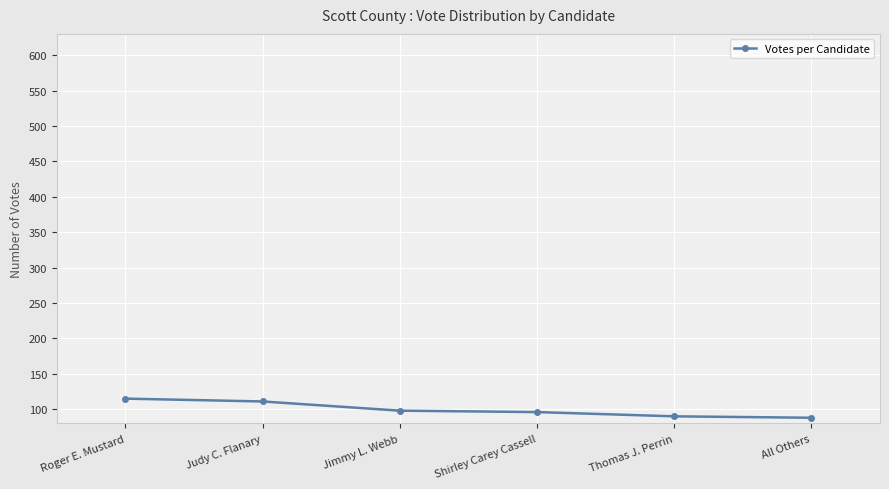

True or false: there are more than 2 points higher than both neighbors.

False